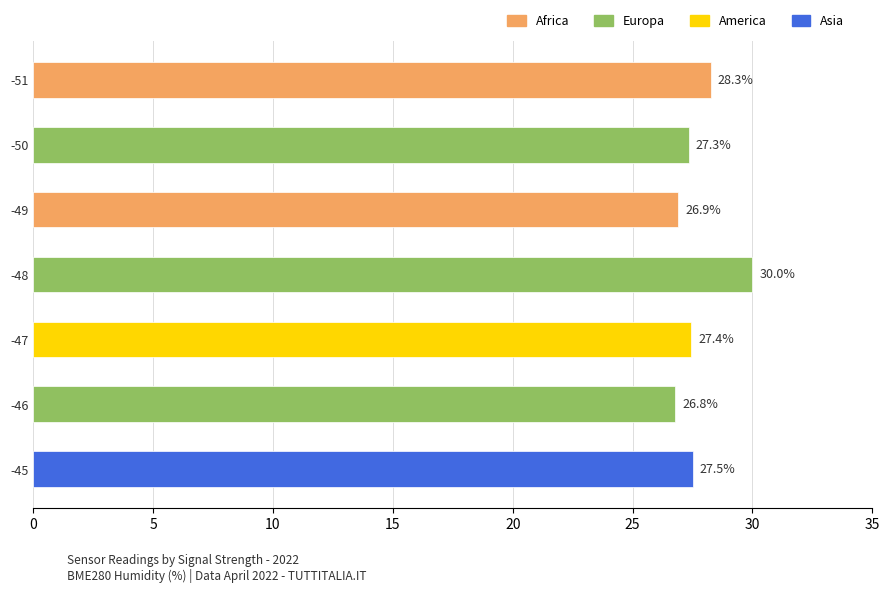

Does the chart contain any negative values?

No